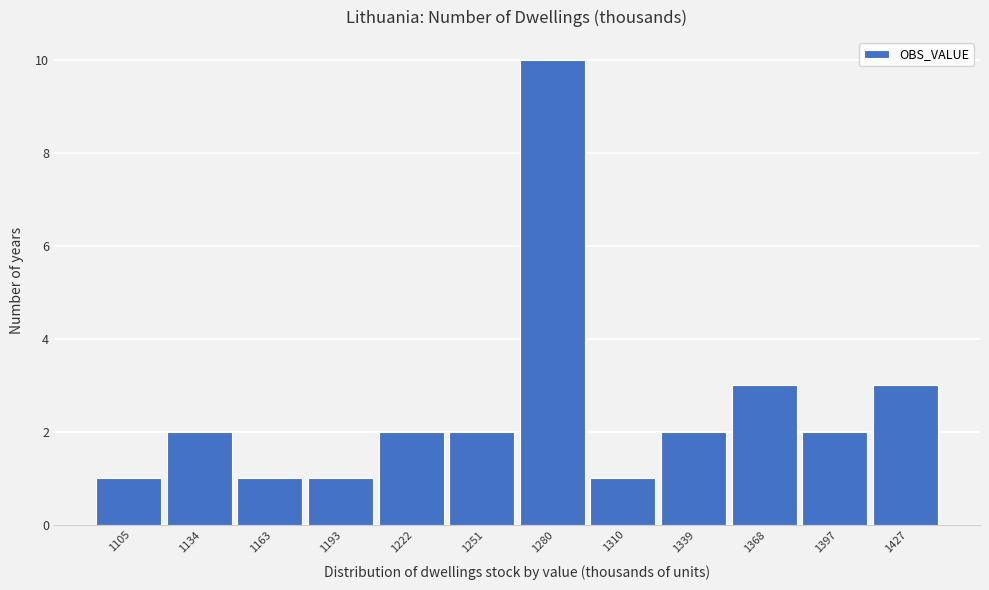

Reading left to right, transcribe all the data shown in this chart.

1105=1	1134=2	1163=1	1193=1	1222=2	1251=2	1280=10	1310=1	1339=2	1368=3	1397=2	1427=3